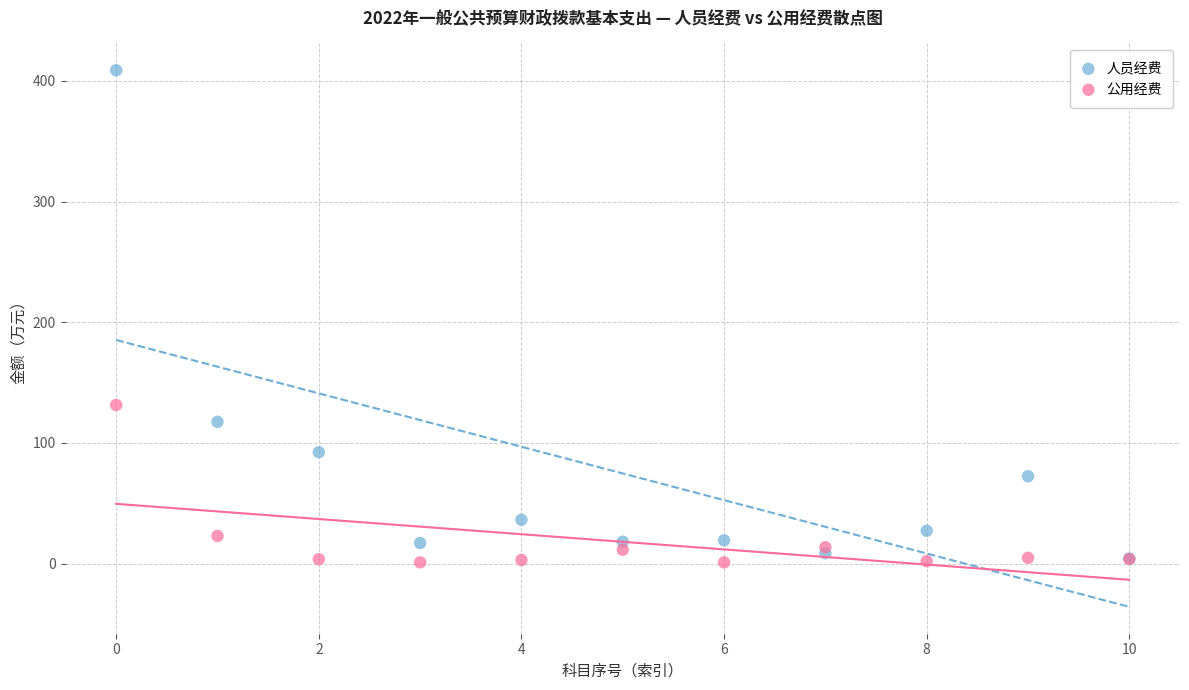

Which series reaches the maximum Y coordinate?

人员经费